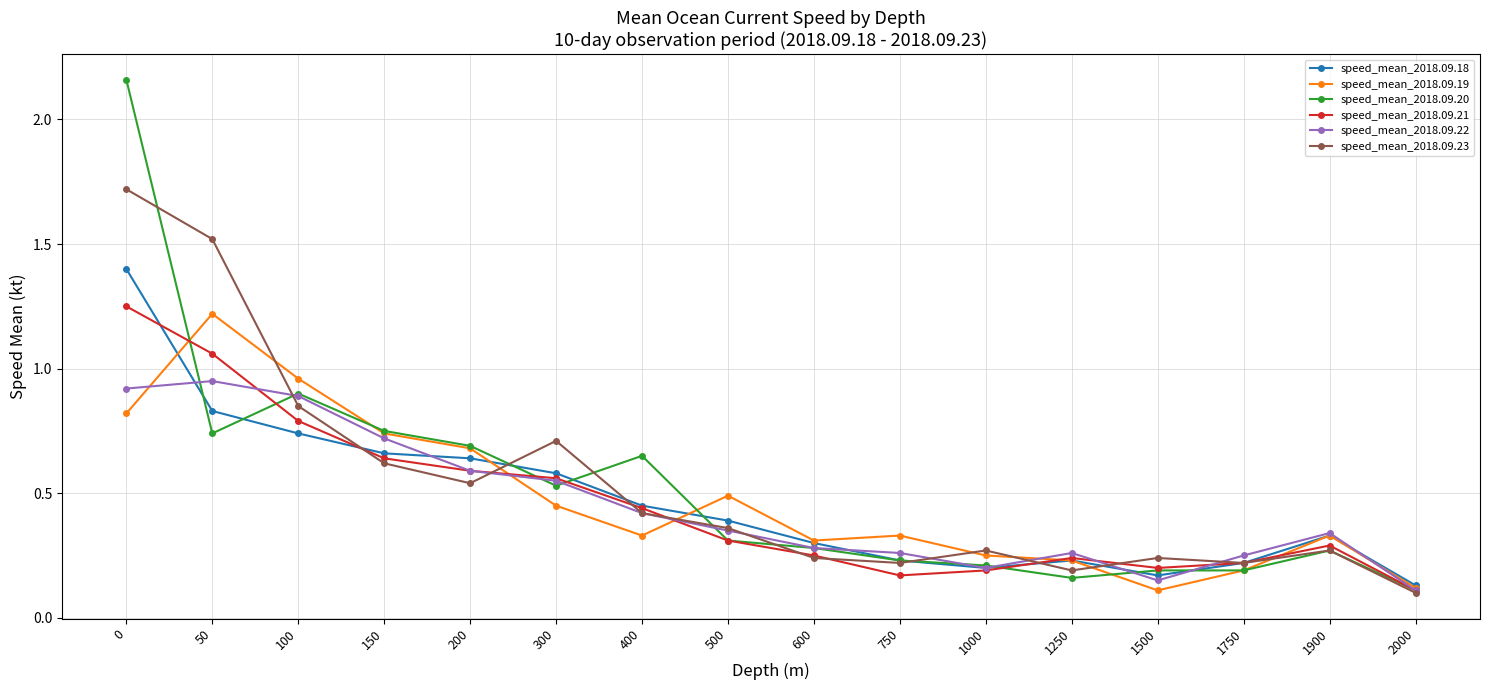

The speed_mean_2018.09.22 series shows 0.0 at 1500. True or false?

False